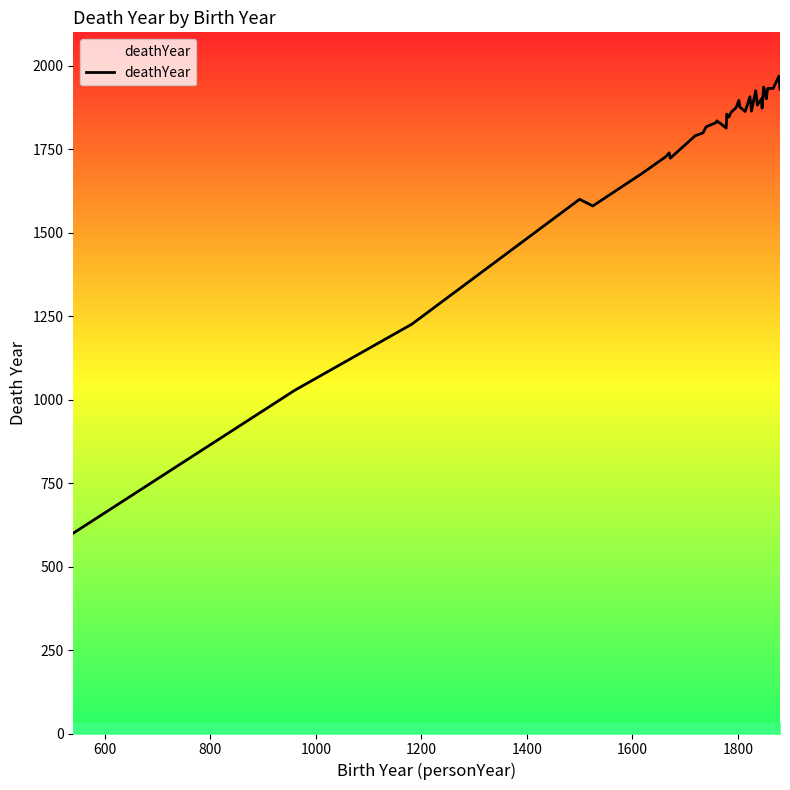

What is the difference between the maximum and minimum values?

1369